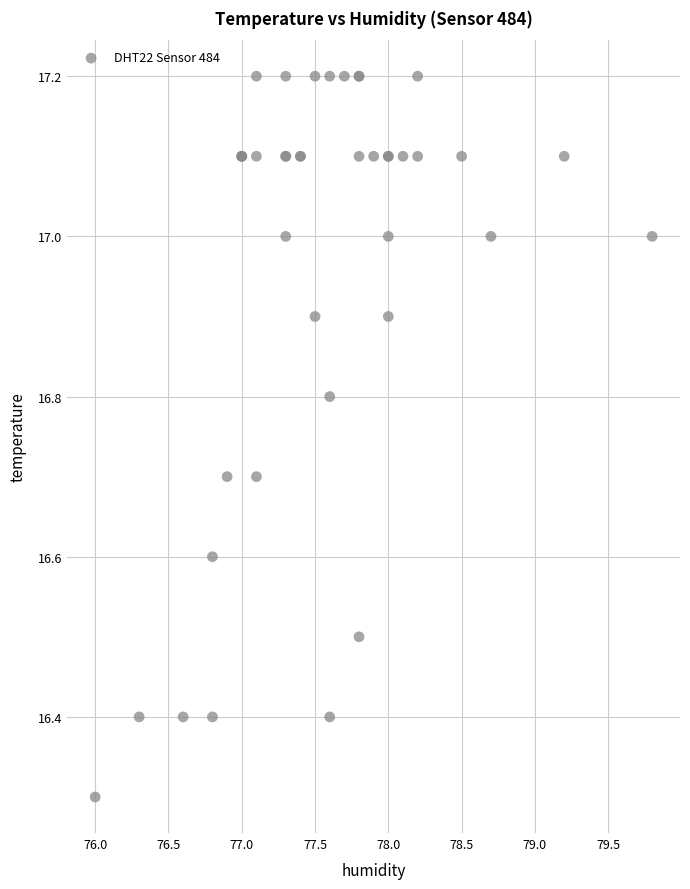

What Y value in the scatter plot is closest to 16?

16.3